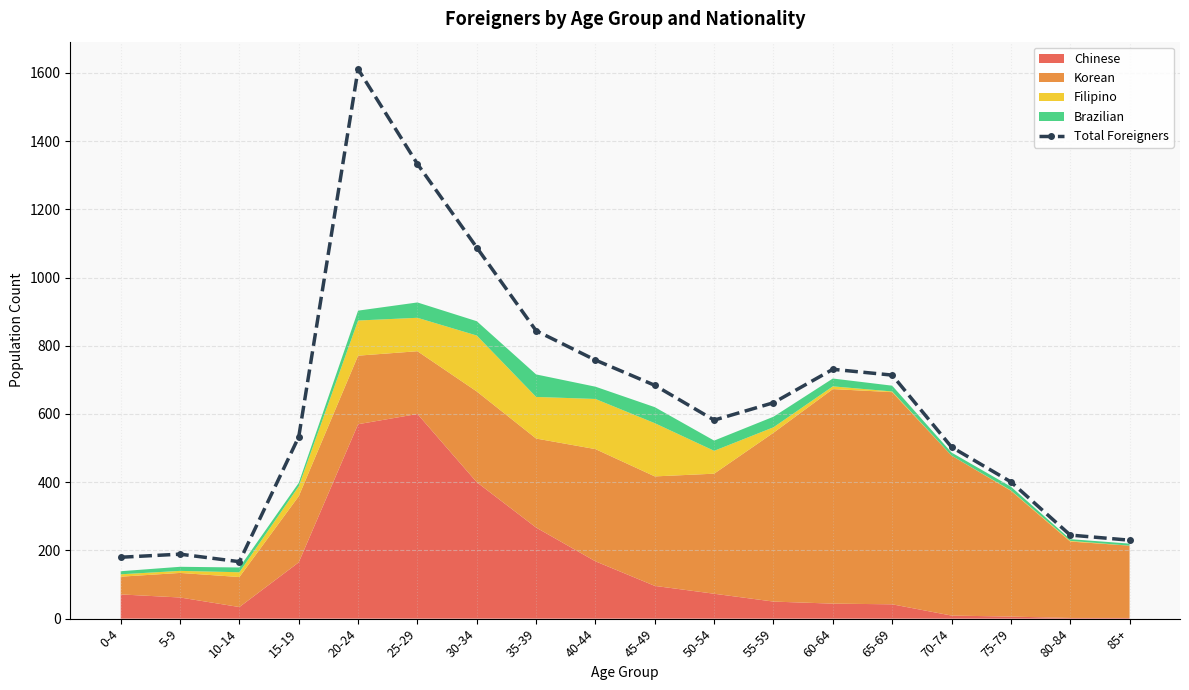

How many lines are shown in the chart?

1